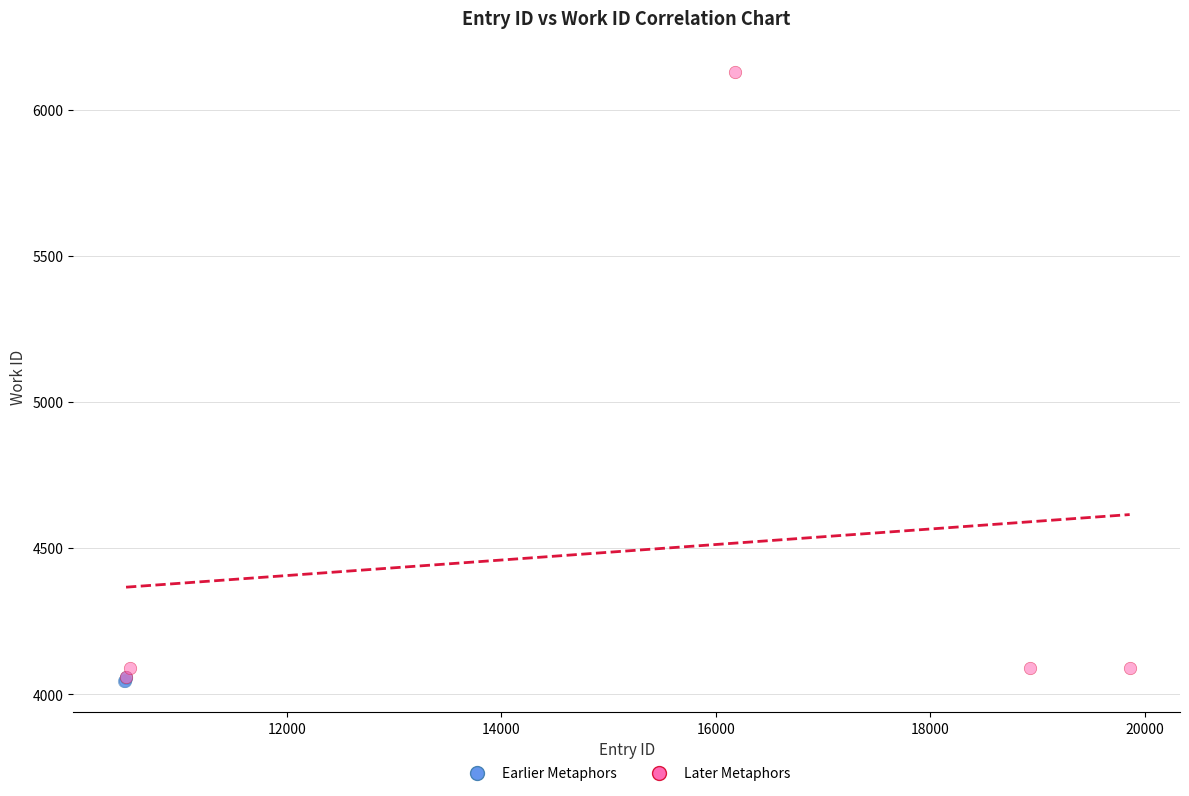

Which series reaches the maximum Y coordinate?

Later Metaphors